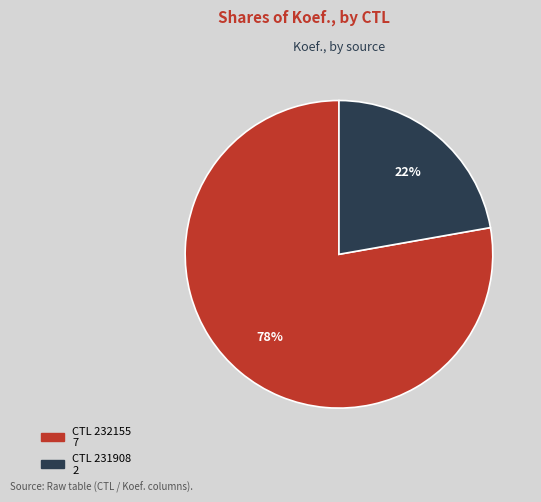

To the nearest percent, what is the difference between the largest and smallest slice percentages?

56%